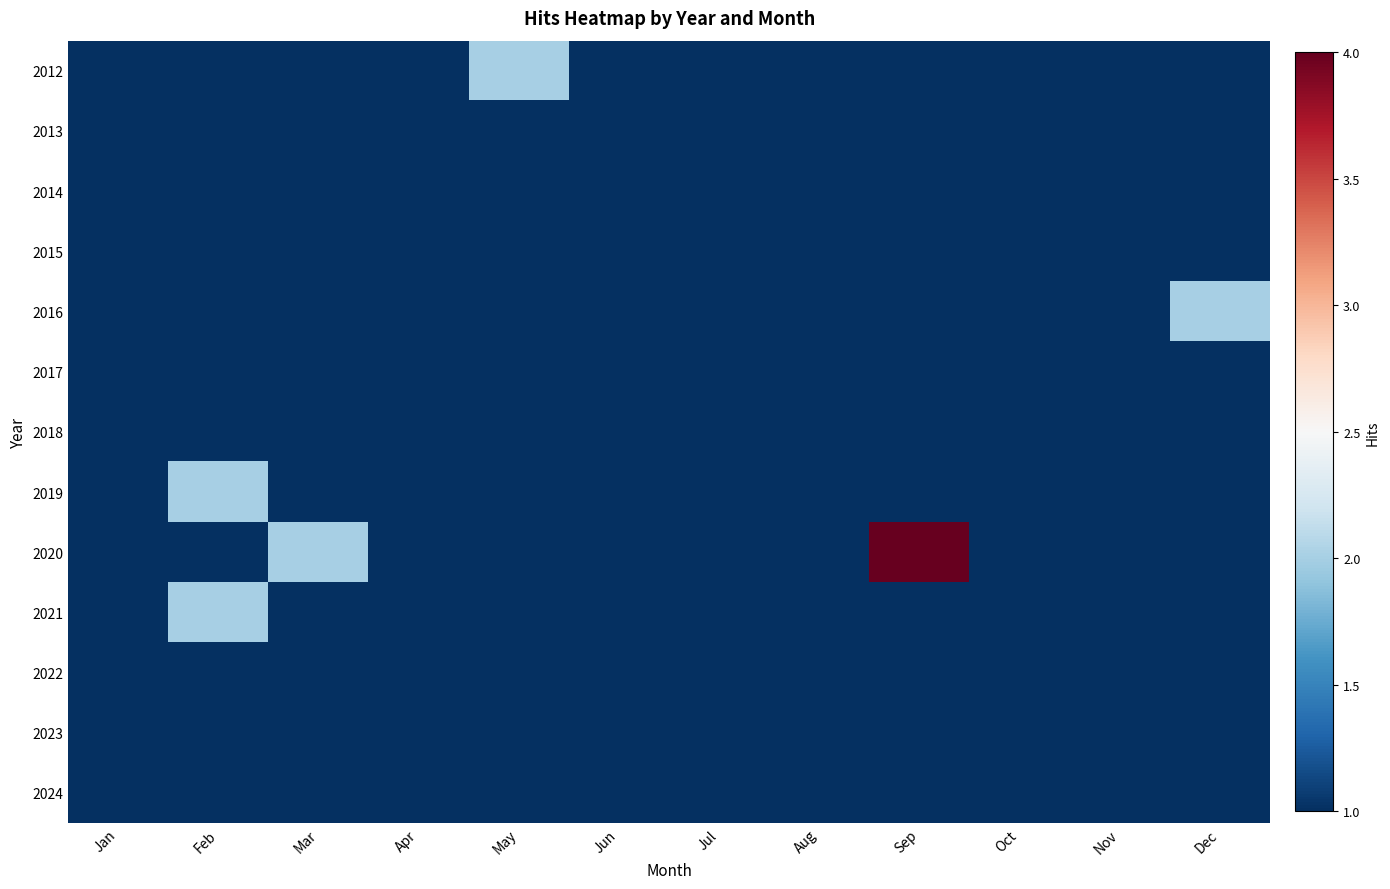

Between Jul and Nov, which is larger?

Jul